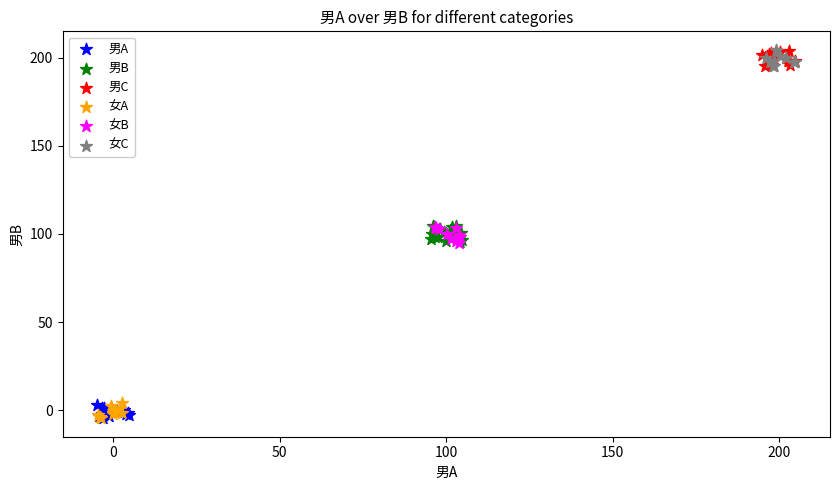

What are all the series names shown in the legend?

男A, 男B, 男C, 女A, 女B, 女C